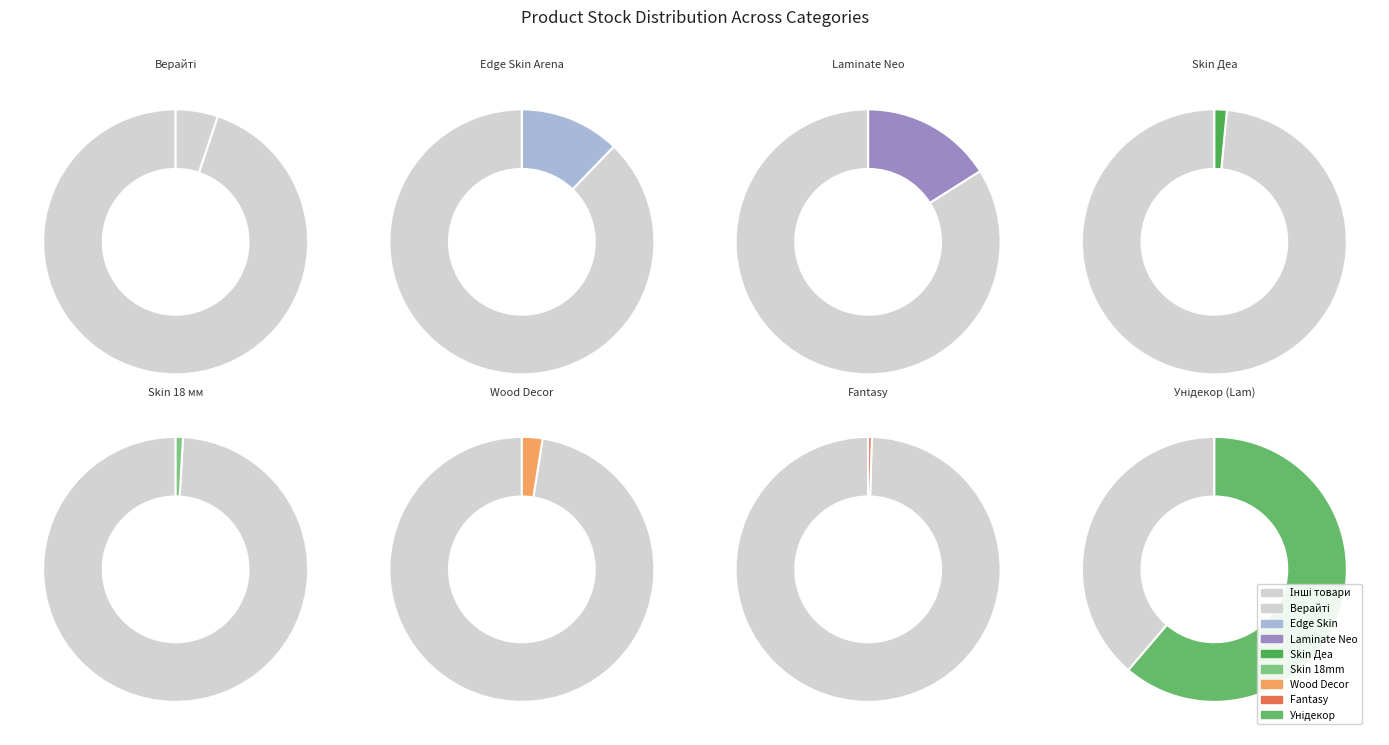

Count the number of slices in the pie.

8